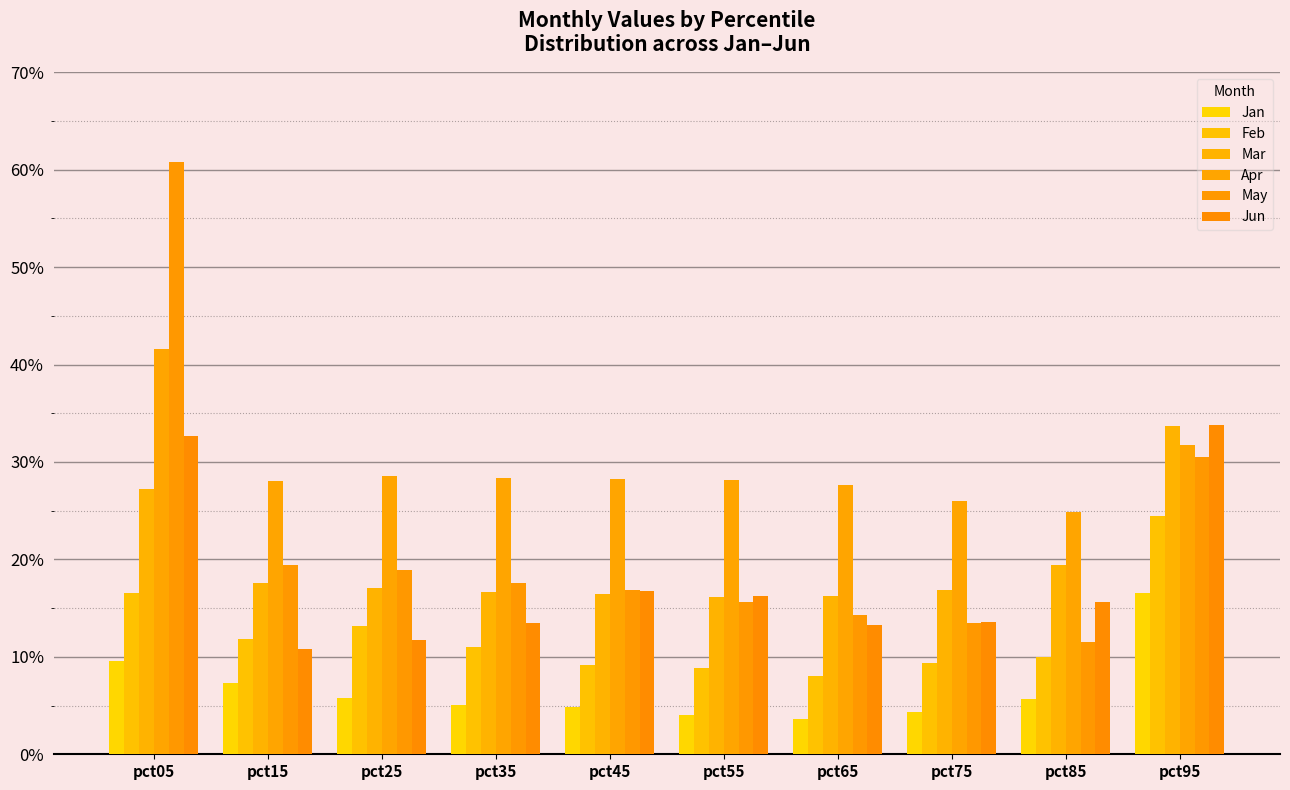

Are the bars grouped side by side (vs. stacked)?

Yes